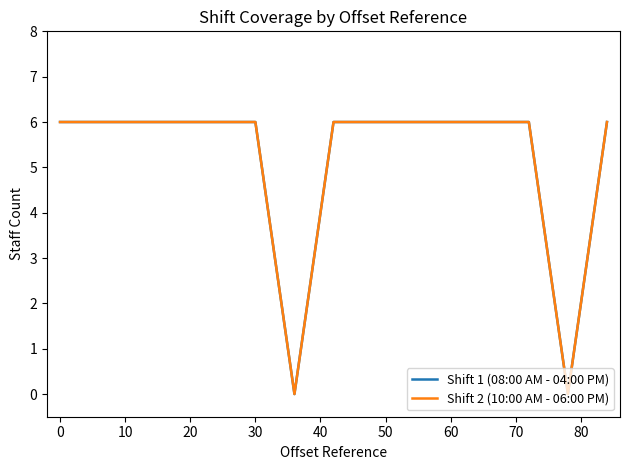

Does the chart display data point markers on the line(s)?

No